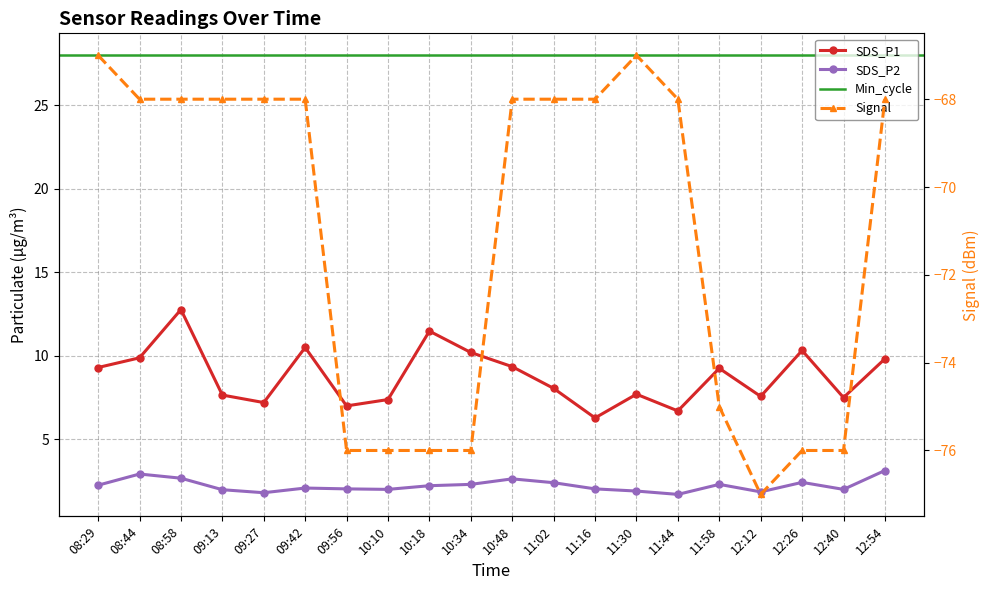

Where is SDS_P1 nearest to the value 9?

11:58